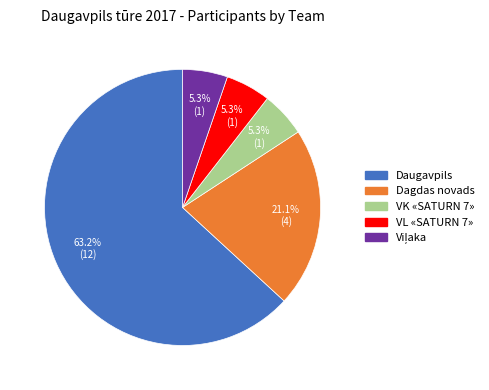

True or false: VK «SATURN 7» accounts for 1% of the total.

False